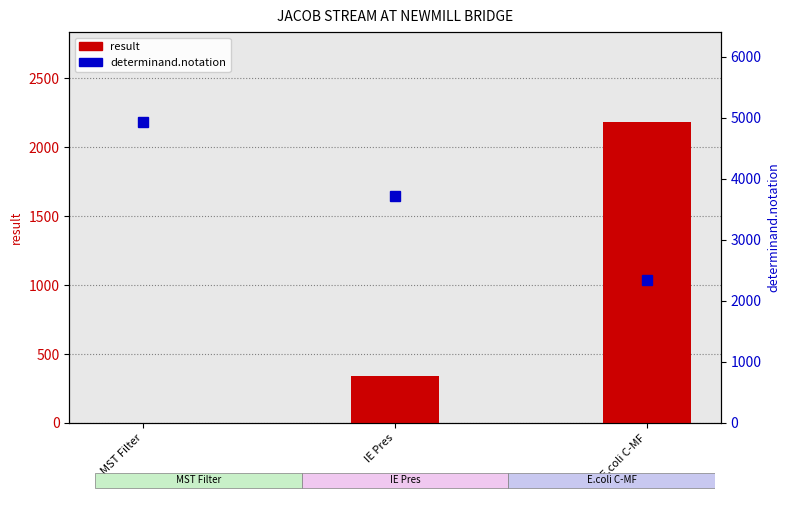

What is the greatest value displayed?

4926